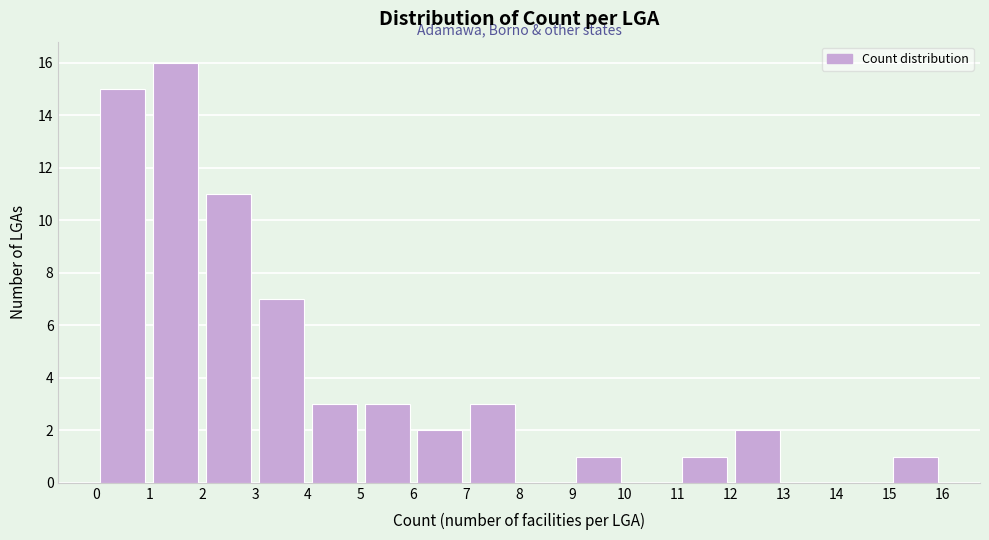

Reading left to right, list every bar in this chart as the range it spans on the x-axis followed by its height. The values are not printed on the chart, so give them approximately, as read against the axis.

0 to 1: 15
1 to 2: 16
2 to 3: 11
3 to 4: 7
4 to 5: 3
5 to 6: 3
6 to 7: 2
7 to 8: 3
8 to 9: 0
9 to 10: 1
10 to 11: 0
11 to 12: 1
12 to 13: 2
13 to 14: 0
14 to 15: 0
15 to 16: 1